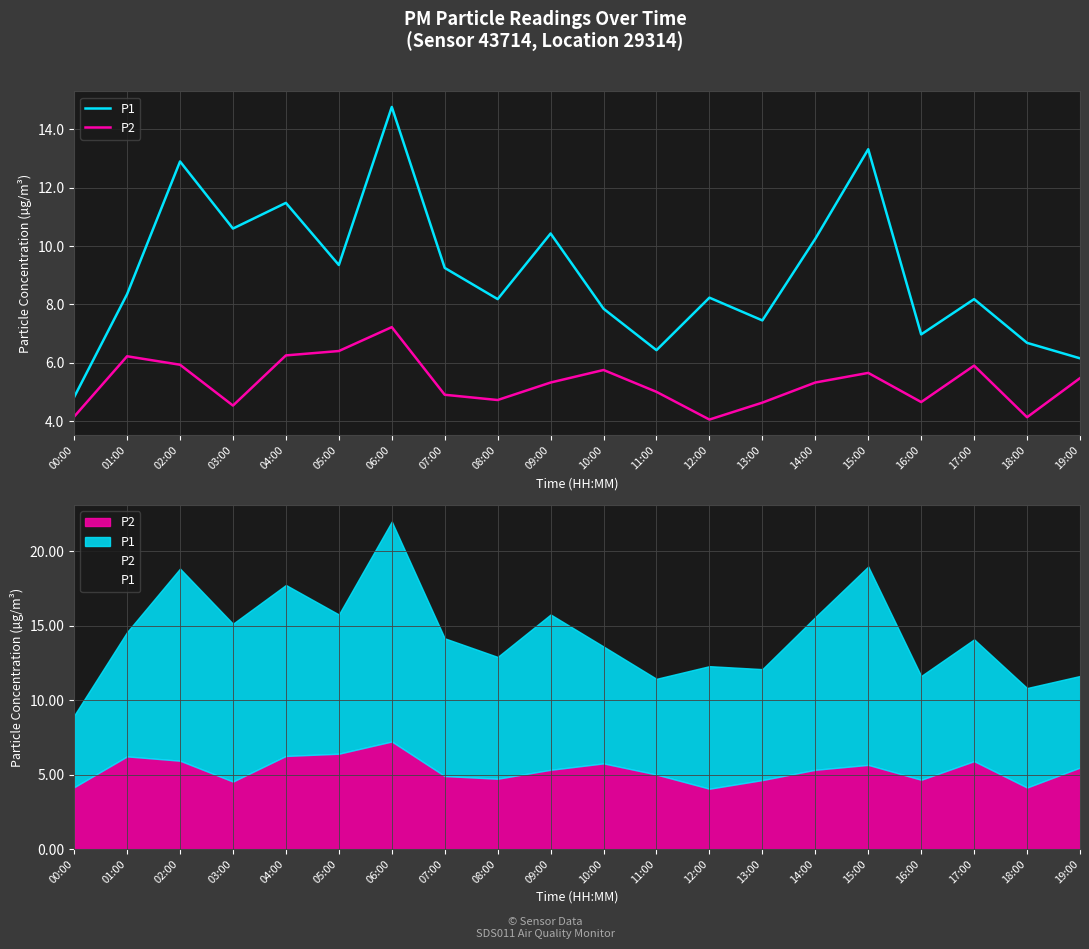

What is the label of the 17th point from the left?

16:00